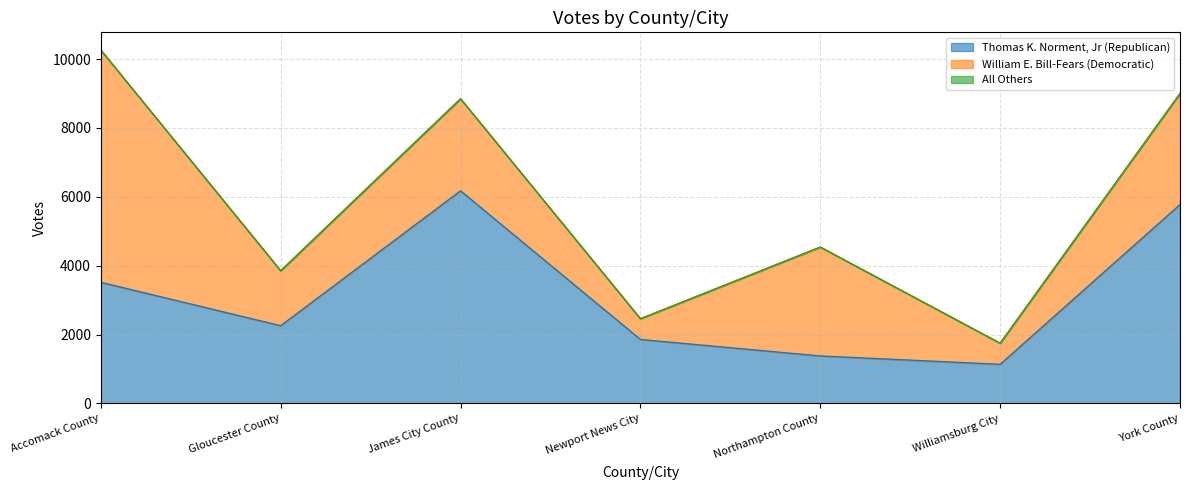

The value of All Others at James City County is 4. True or false?

True